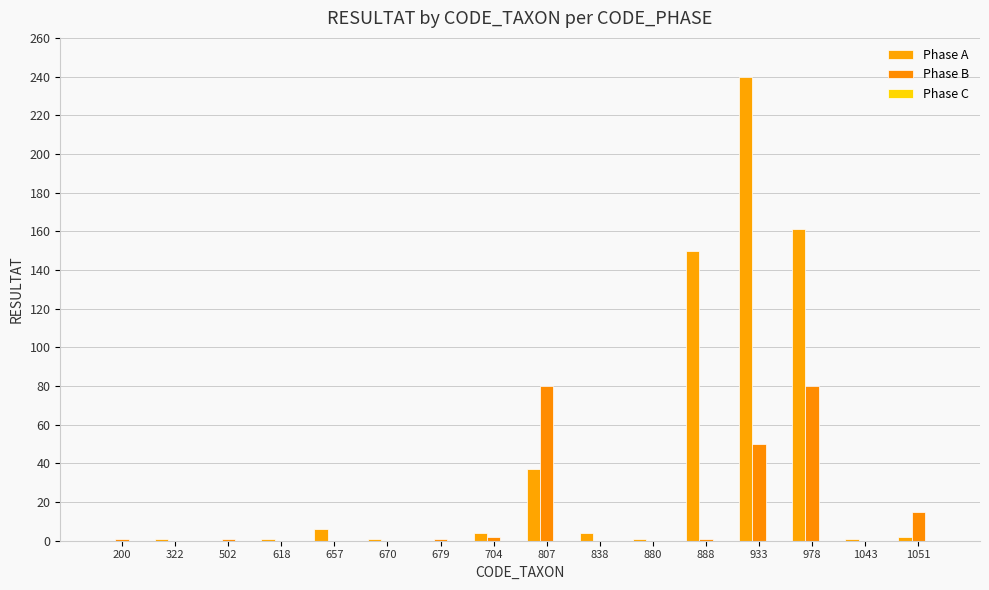

The Phase A series shows 8 at 807. True or false?

False